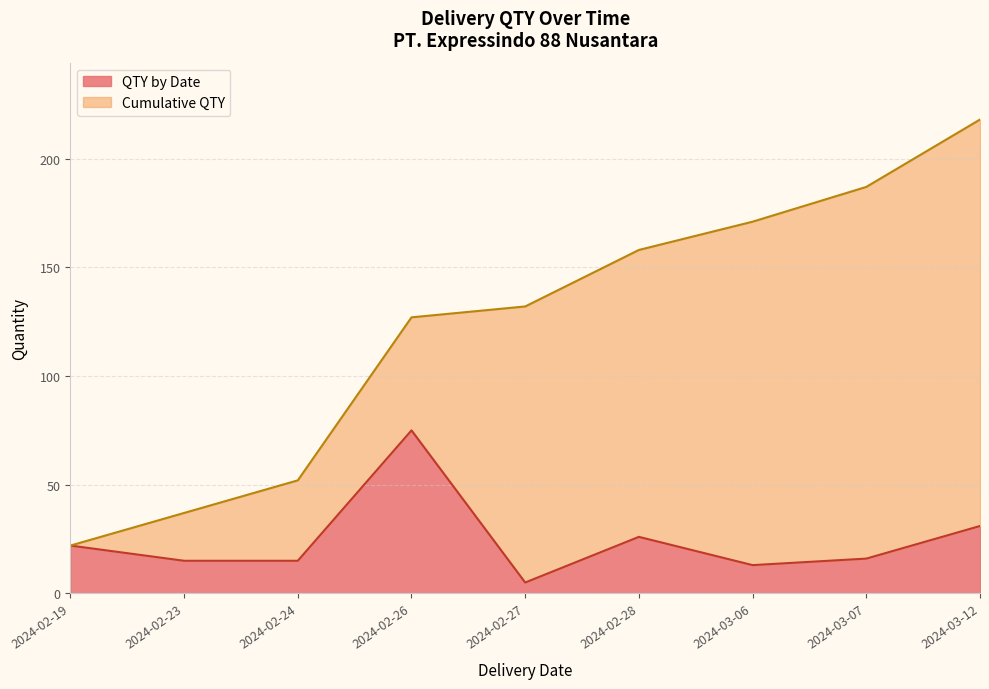

The value of QTY by Date at 2024-02-19 is 22. True or false?

True